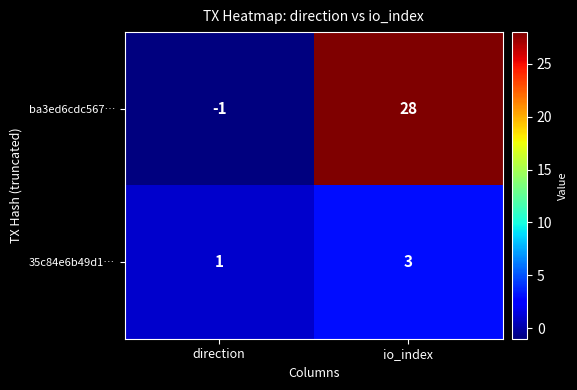

Which series has the largest range (max minus min)?

ba3ed6cdc567…